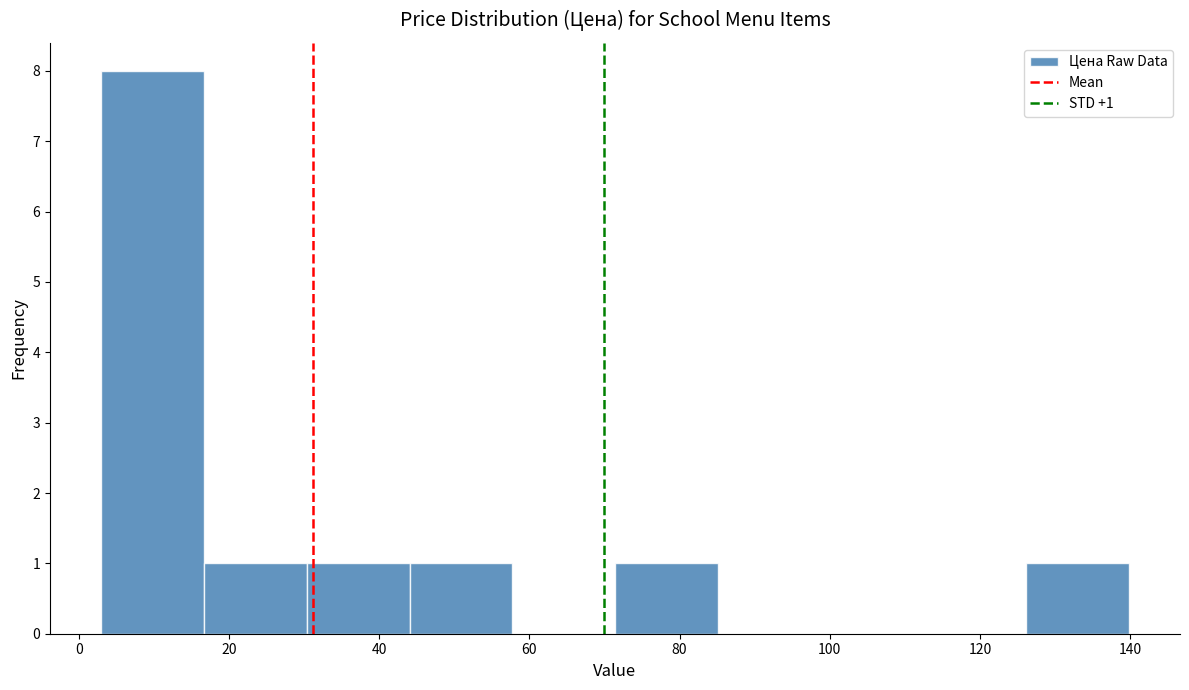

Over which range of the x-axis is the bar tallest?

4 to 16